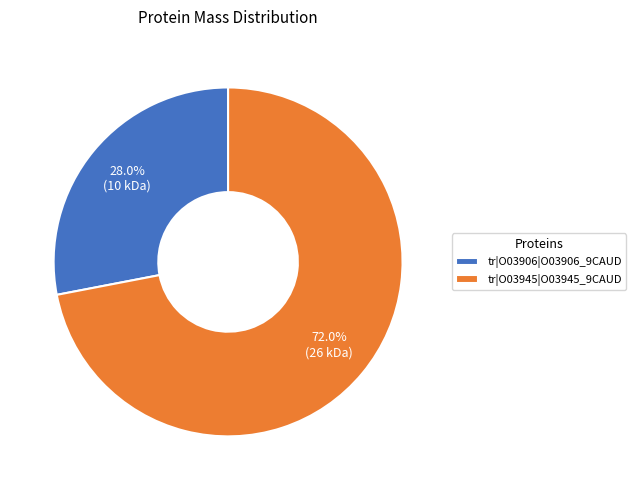

Rank the categories by value from highest to lowest.

tr|O03945|O03945_9CAUD, tr|O03906|O03906_9CAUD